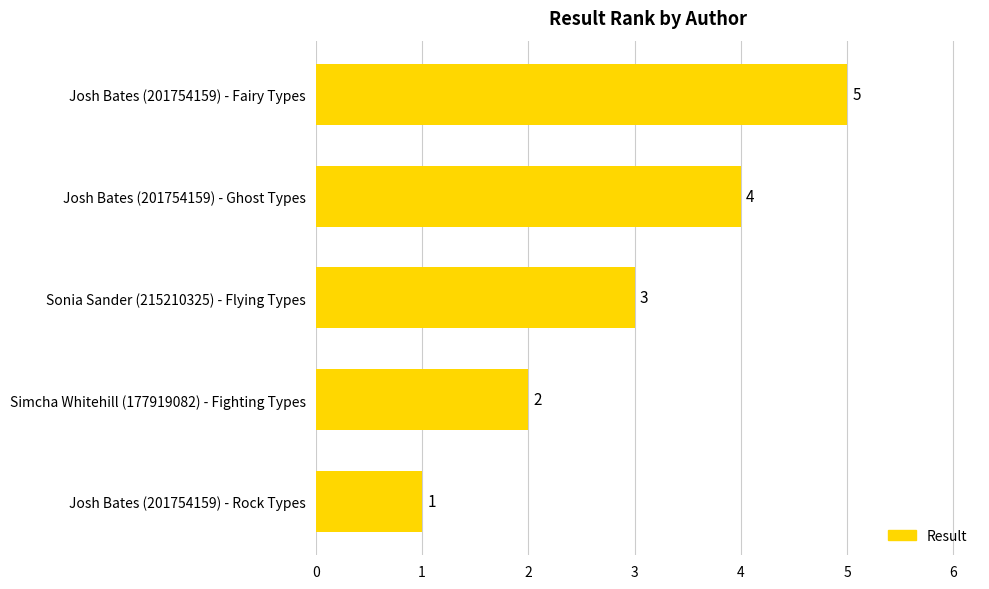

What is the change in value from Simcha Whitehill (177919082) - Fighting Types to Josh Bates (201754159) - Ghost Types?

+2